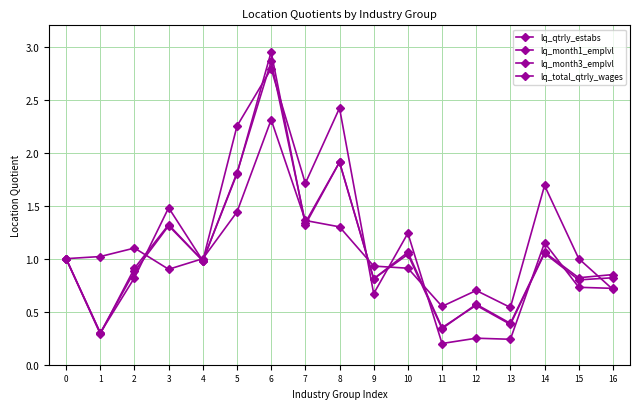

At how many categories does at least one series exceed 1?

9